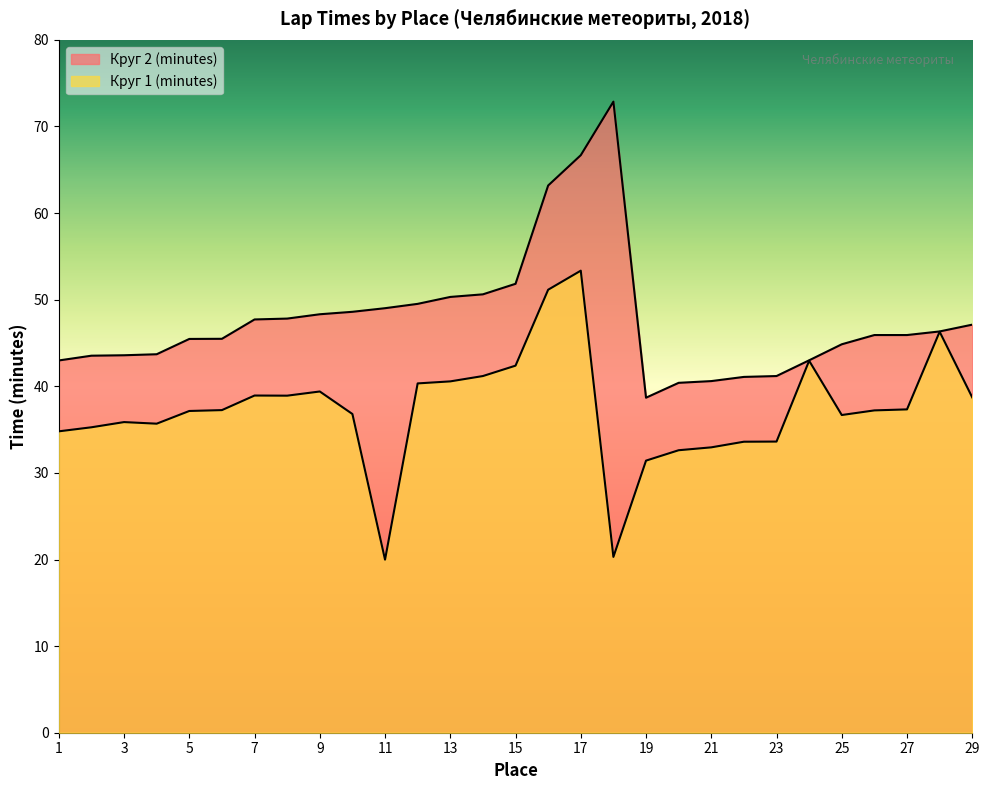

At which category is the sum across all series the highest?

17